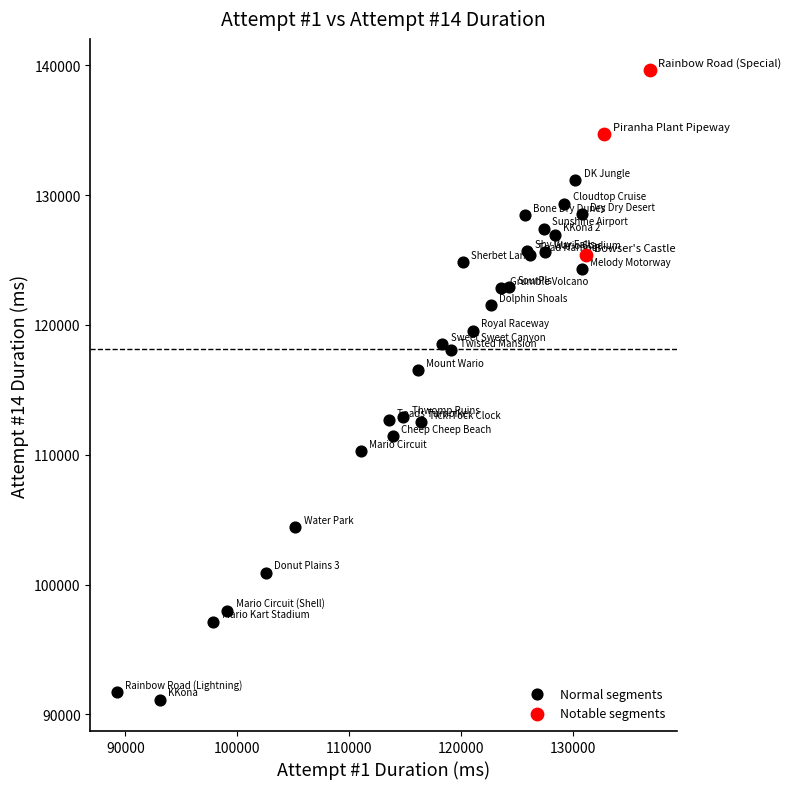

Which series contains the lowest Y value?

Normal segments